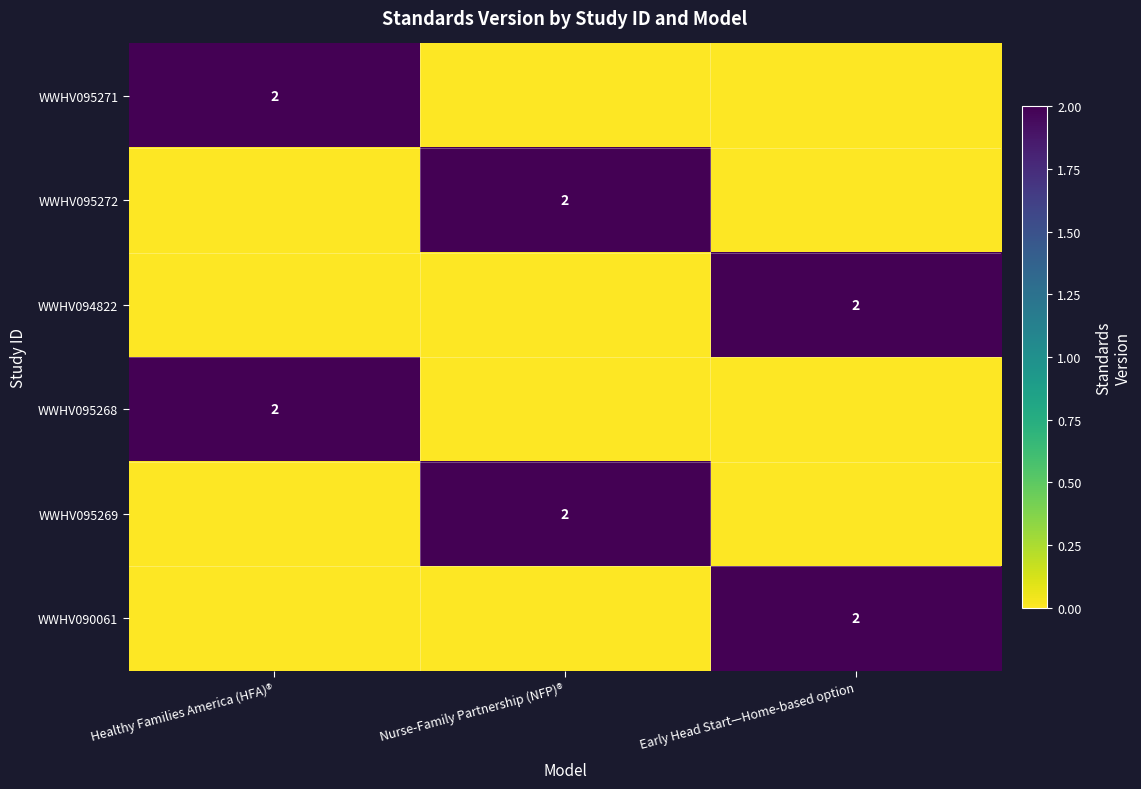

How many distinct data groups are displayed?

6